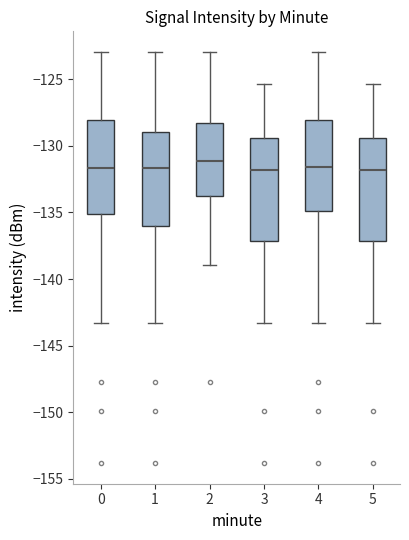

Reading left to right, read every box against the y-axis: the position of its median line, the range the box covers, and the ends of its whiskers. The values are not printed on the chart, so give them approximately, as read against the axis.

0: median -131.5, box -135.0 to -128.0, whiskers -143.5 to -123.0
1: median -131.5, box -136.0 to -129.0, whiskers -143.5 to -123.0
2: median -131.0, box -134.0 to -128.5, whiskers -139.0 to -123.0
3: median -132.0, box -137.0 to -129.5, whiskers -143.5 to -125.5
4: median -131.5, box -135.0 to -128.0, whiskers -143.5 to -123.0
5: median -132.0, box -137.0 to -129.5, whiskers -143.5 to -125.5